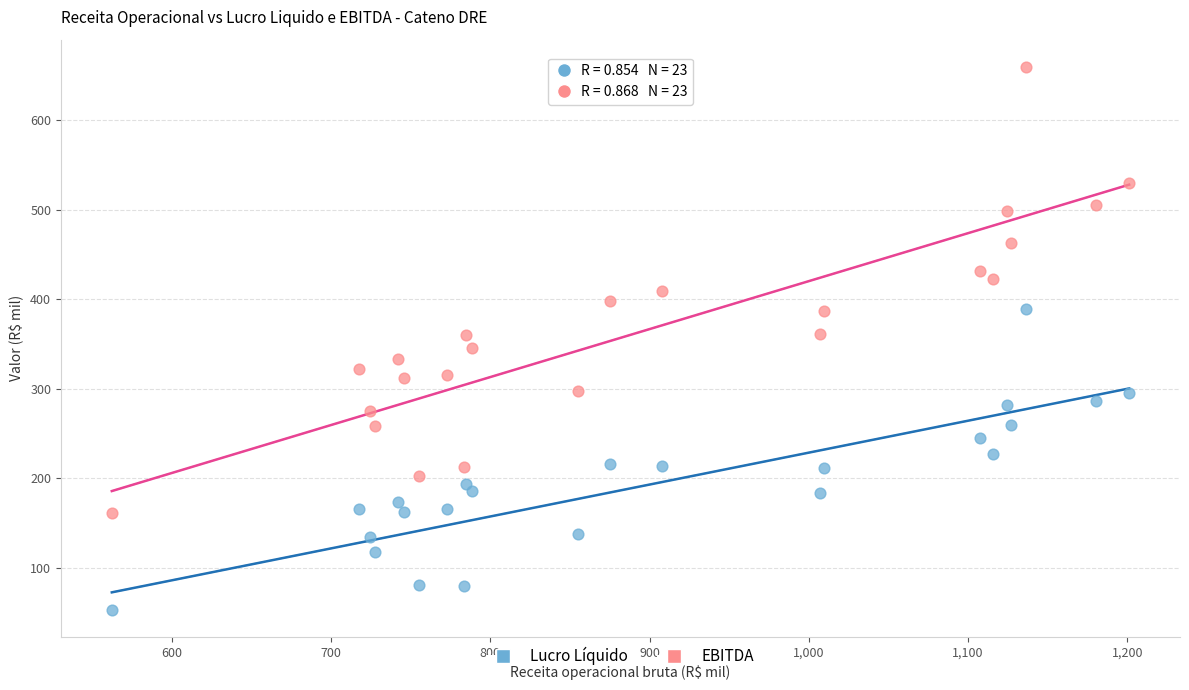

Which series has the widest spread of Y values?

EBITDA